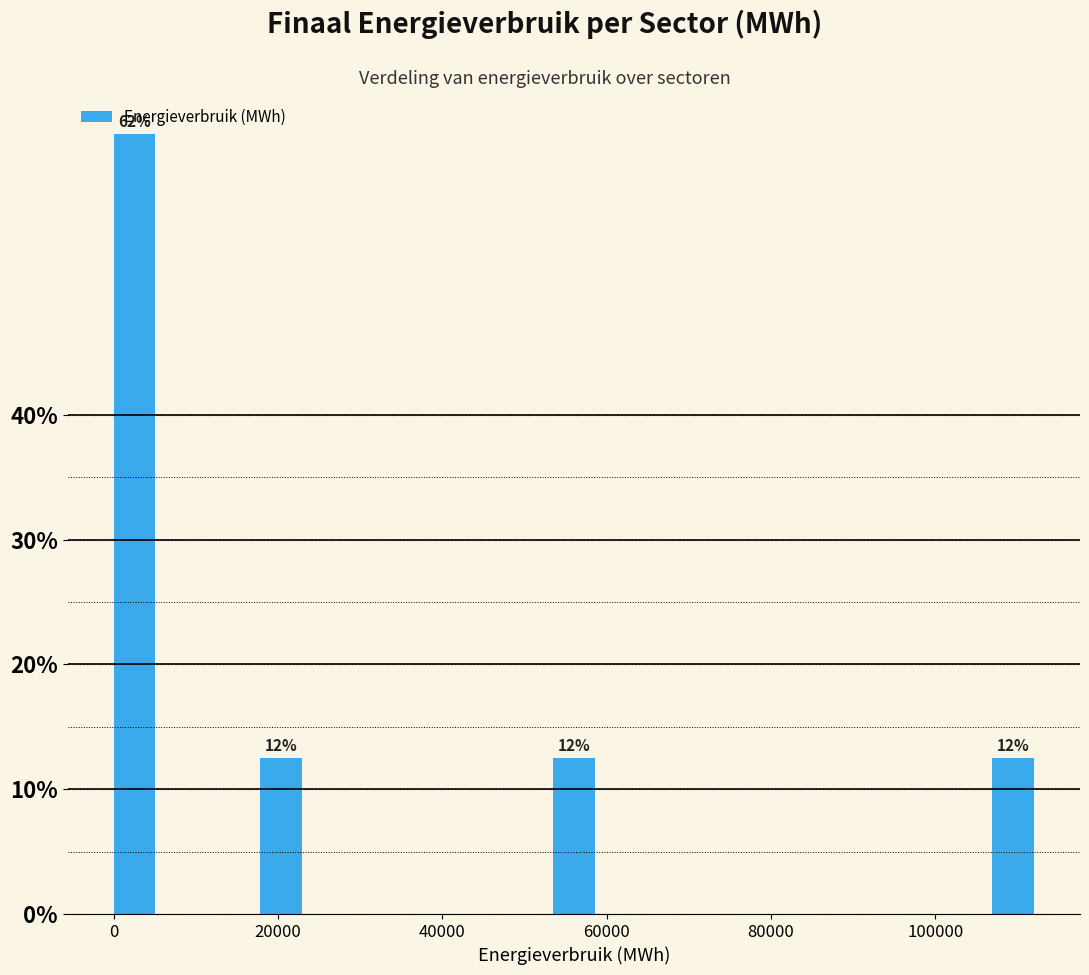

Around what value on the x-axis is the tallest bar? Give the approximate position of its centre, as read against the axis.

2000